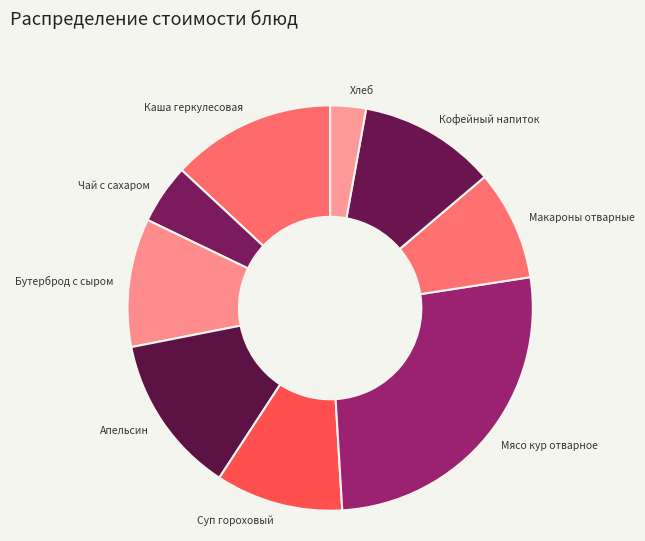

The Мясо кур отварное slice represents 26% of the pie. True or false?

True